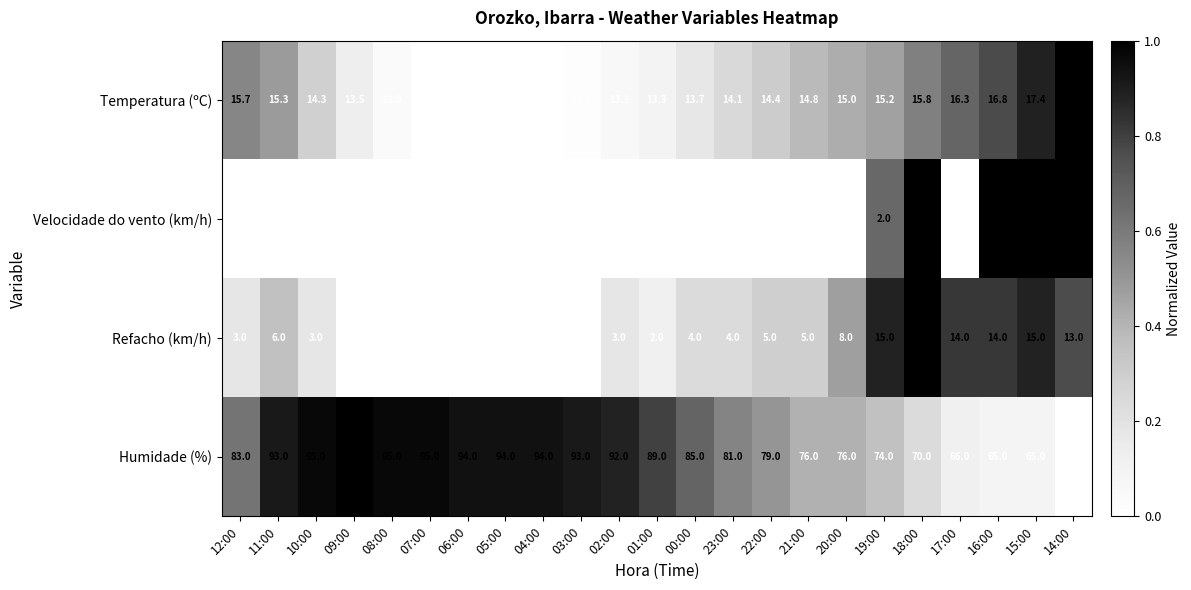

True or false: Humidade (%) has a value of 83.0 at 12:00.

True